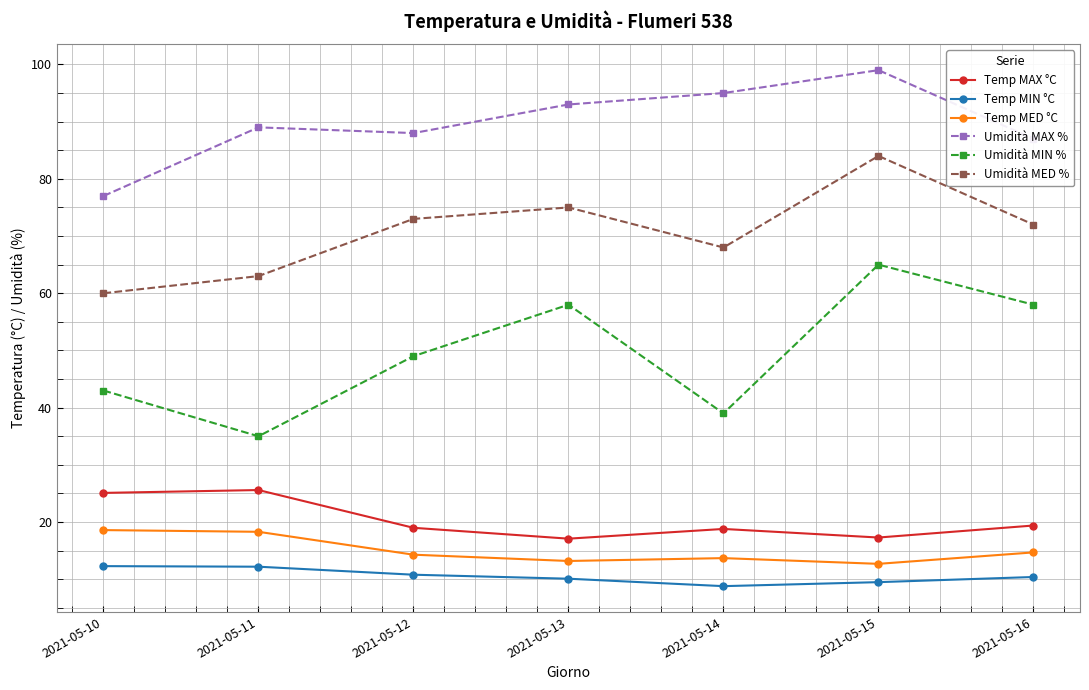

In Temp MED °C, how many points are higher than both neighbors (excluding endpoints)?

1